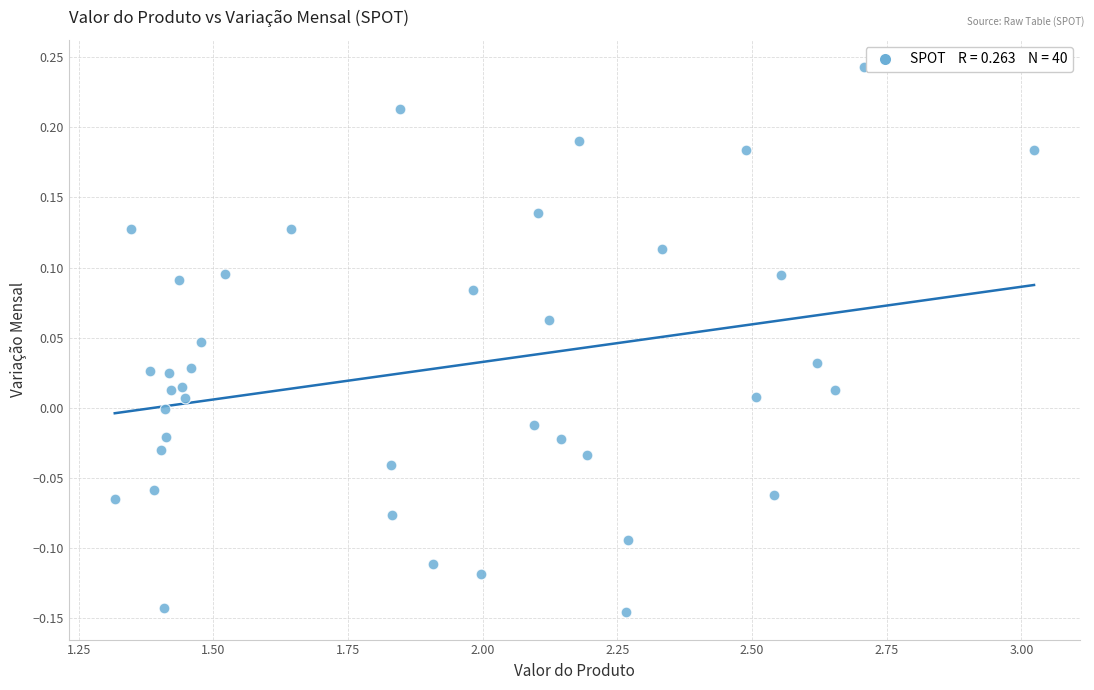

What is the range of Y values (max minus min)?

0.4